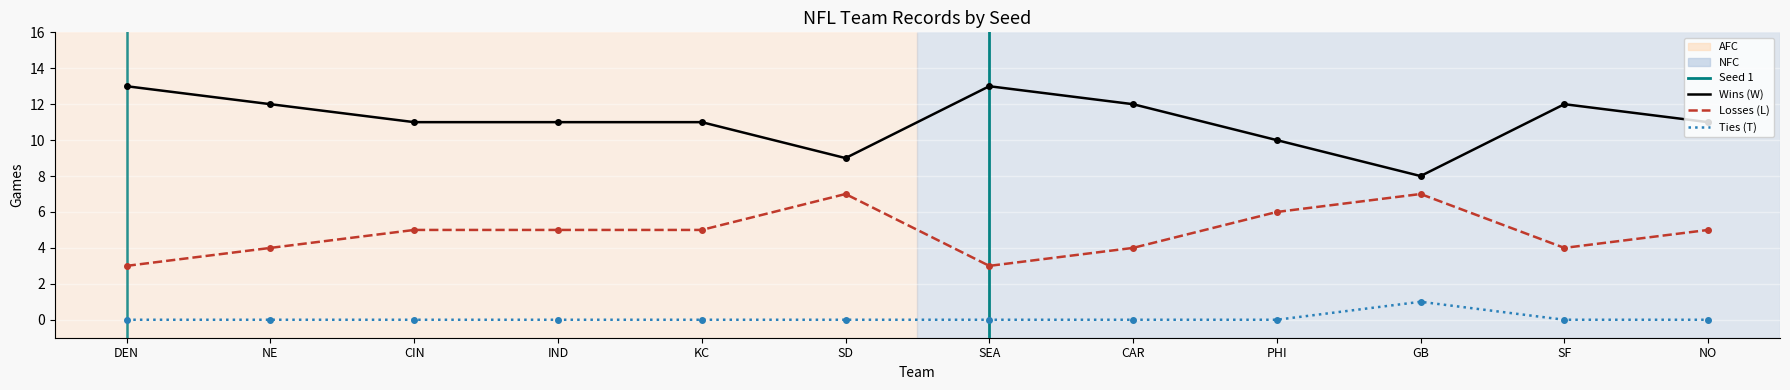

Where is Ties (T) nearest to the value 0?

DEN